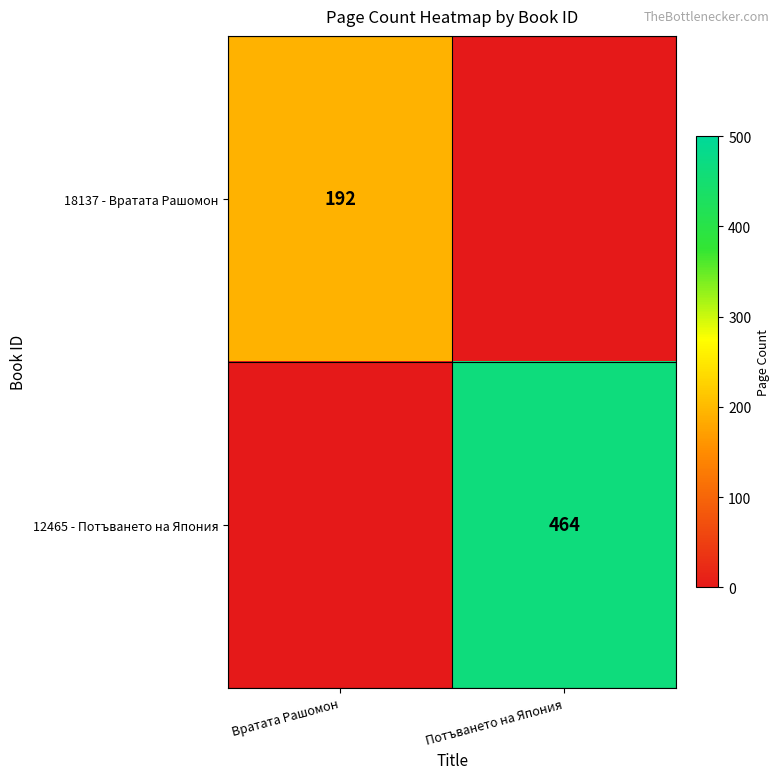

Is the value of 12465 - Потъването на Япония at Потъването на Япония greater than the value of 18137 - Вратата Рашомон at Вратата Рашомон?

Yes